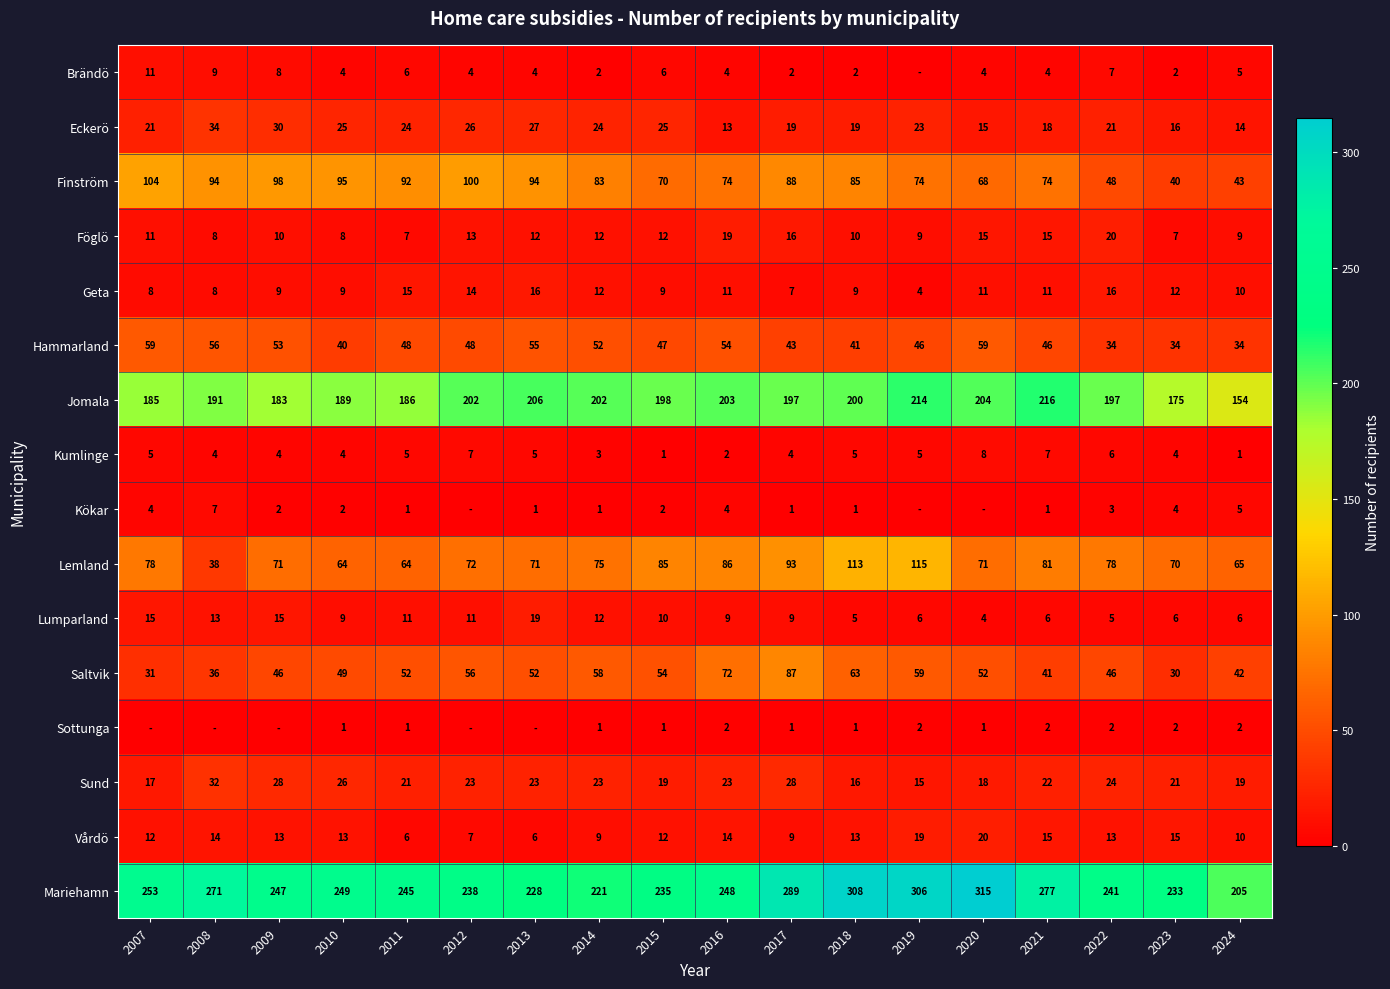

Is the value of Eckerö at 2007 greater than the value of Sund at 2020?

Yes